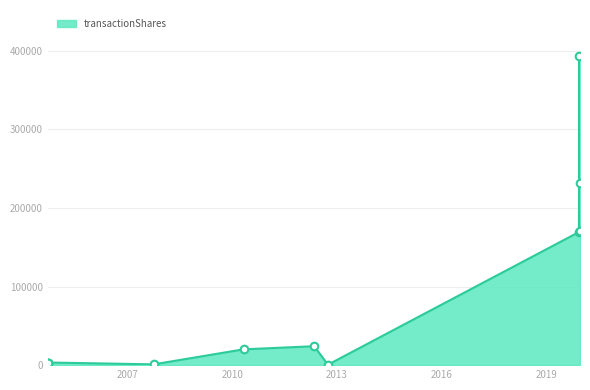

What is the difference between the maximum and minimum values?

392143